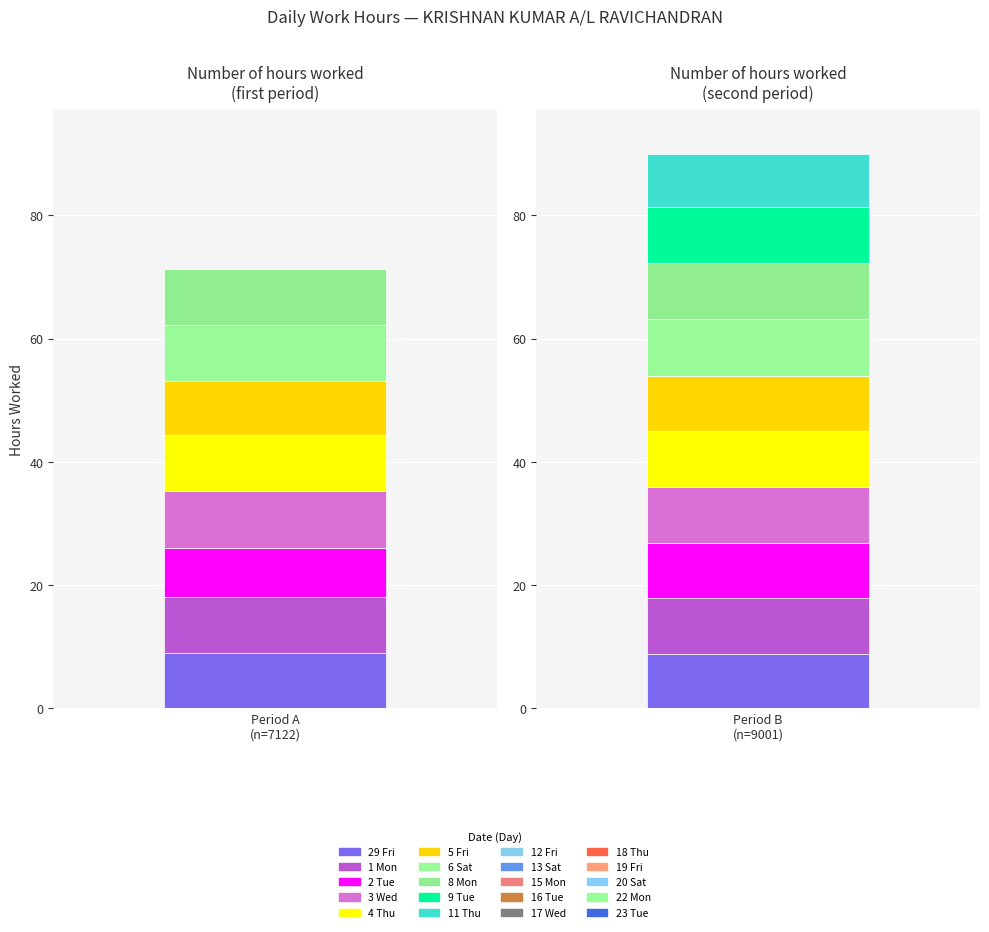

How many values exceed 9?

10